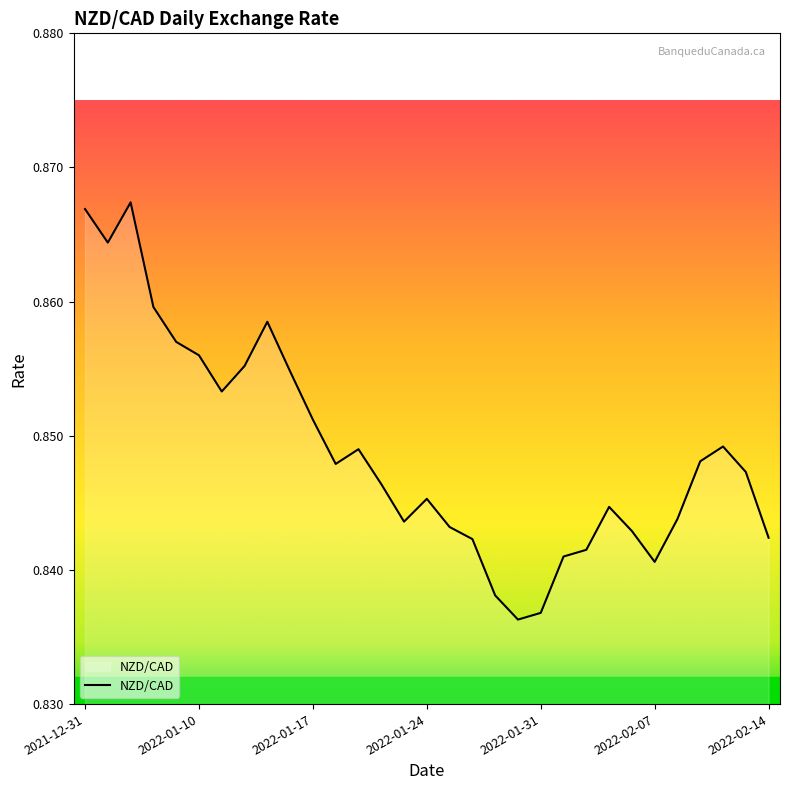

What is the greatest value displayed?

0.9